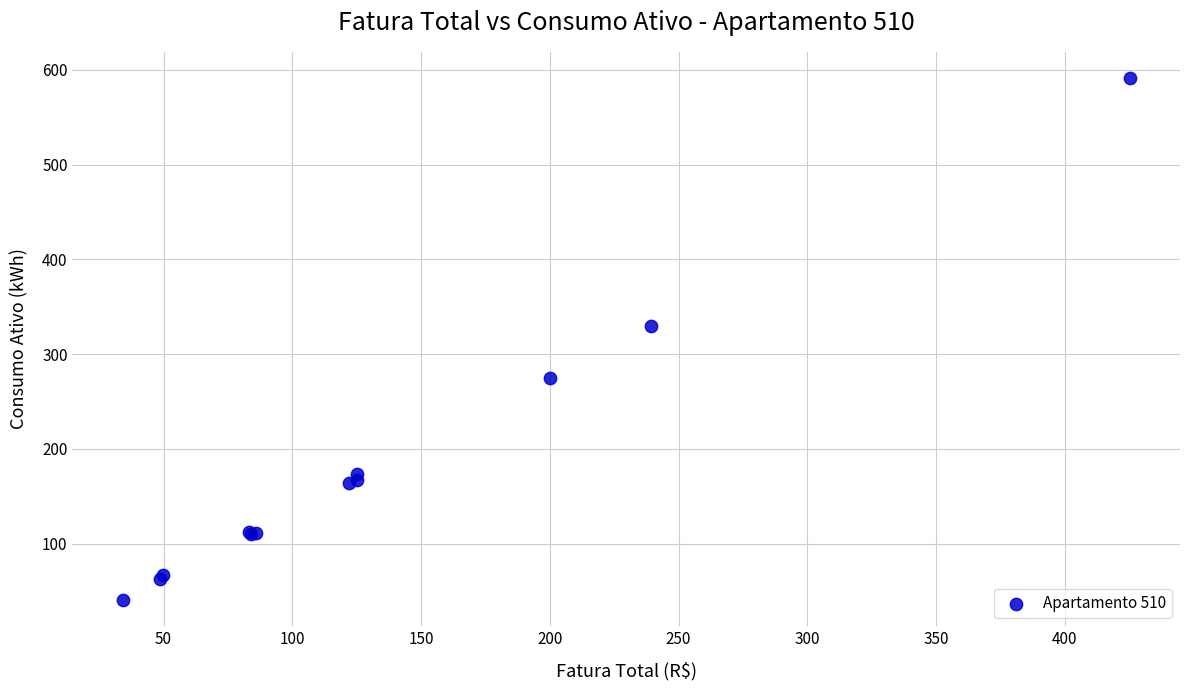

What Y value in the scatter plot is closest to 316?

330